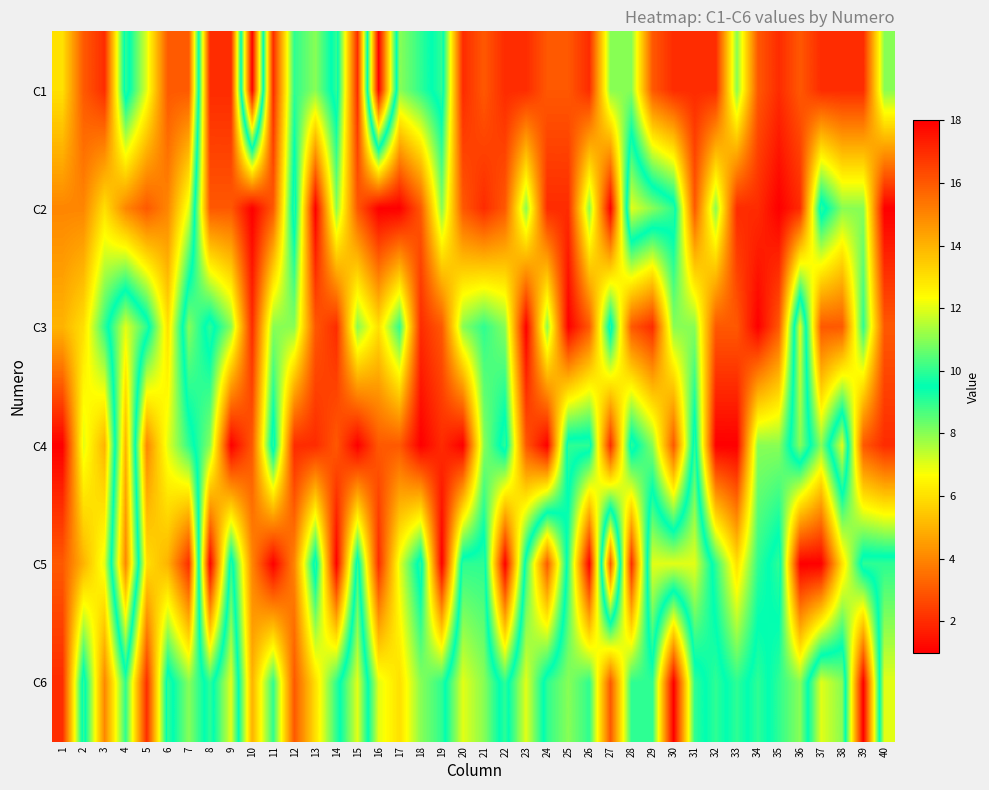

At 9, list the series in order from smallest to largest.

C6, C5, C3, C2, C1, C4